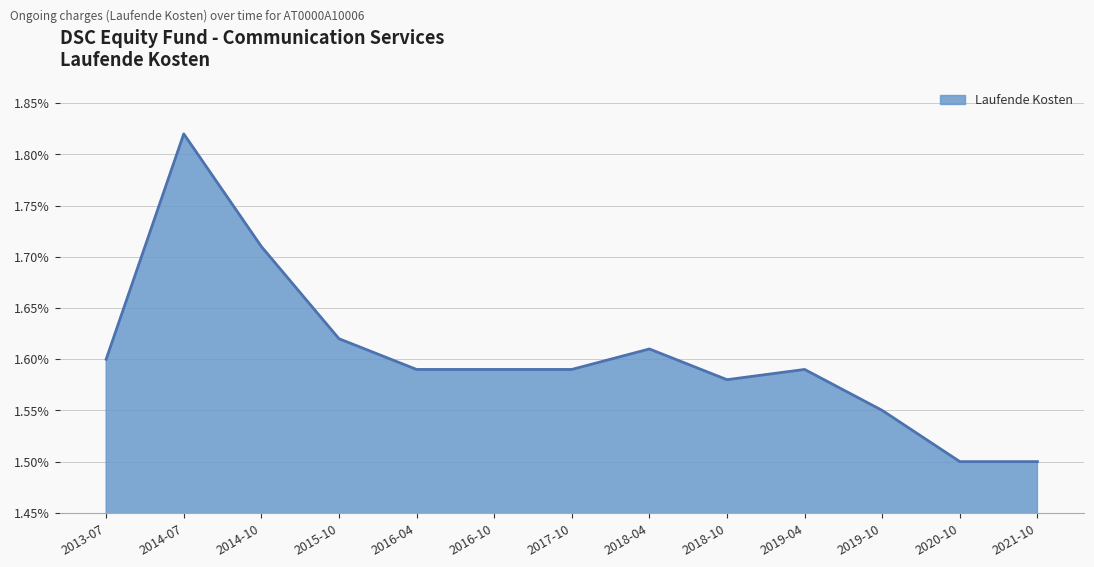

Does the chart display data point markers on the line(s)?

No